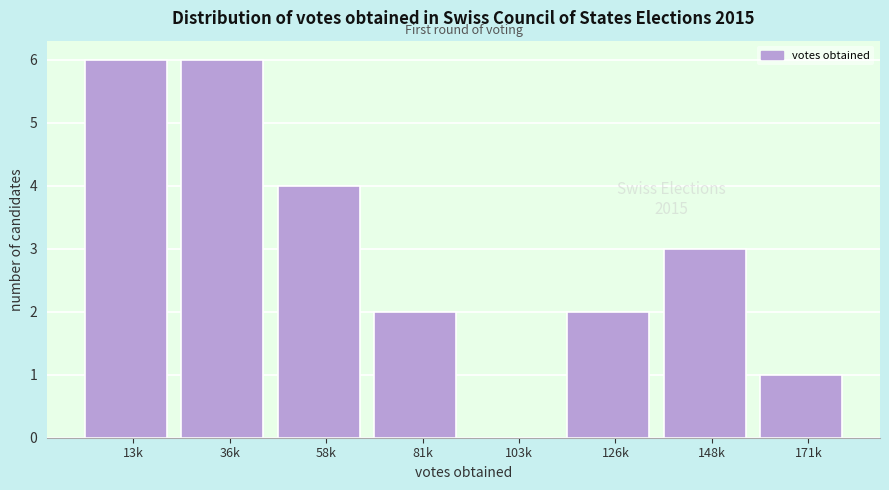

Reading left to right, transcribe all the data shown in this chart.

13k=6	36k=6	58k=4	81k=2	103k=0	126k=2	148k=3	171k=1